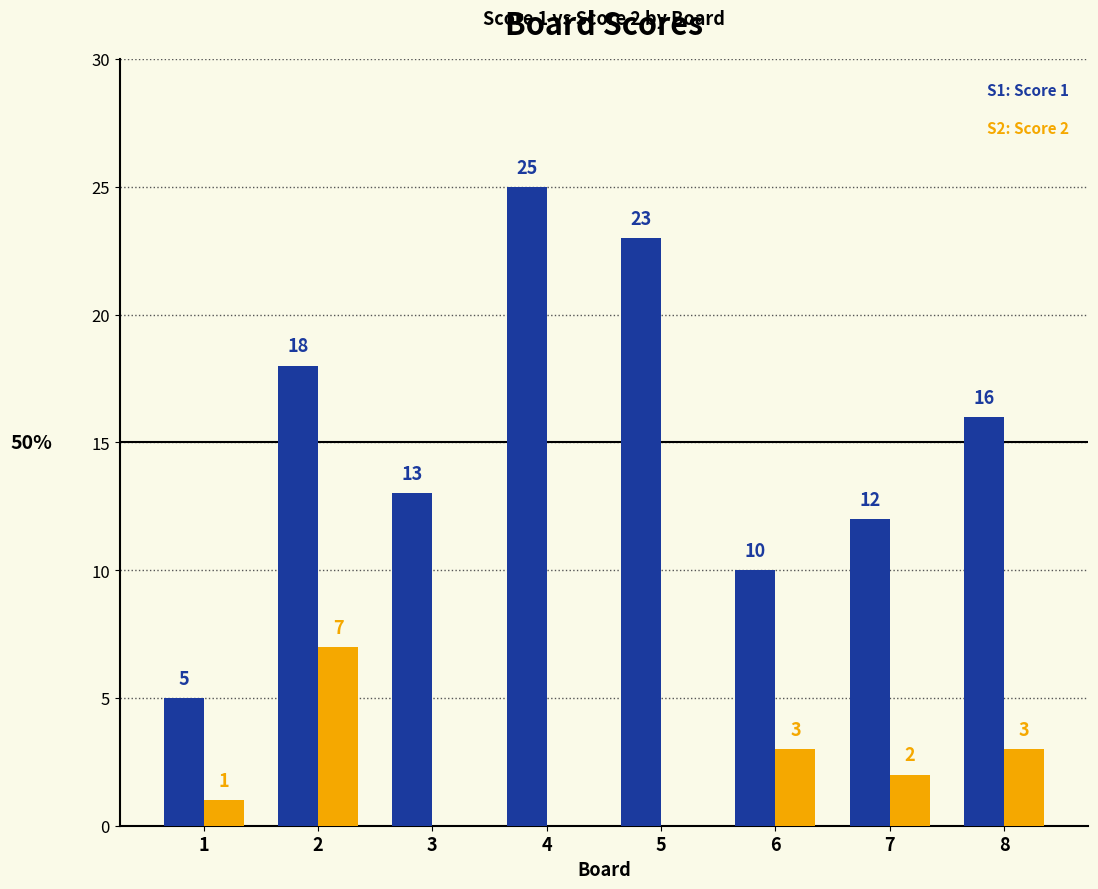

At which category does the chart reach its peak across all series?

4